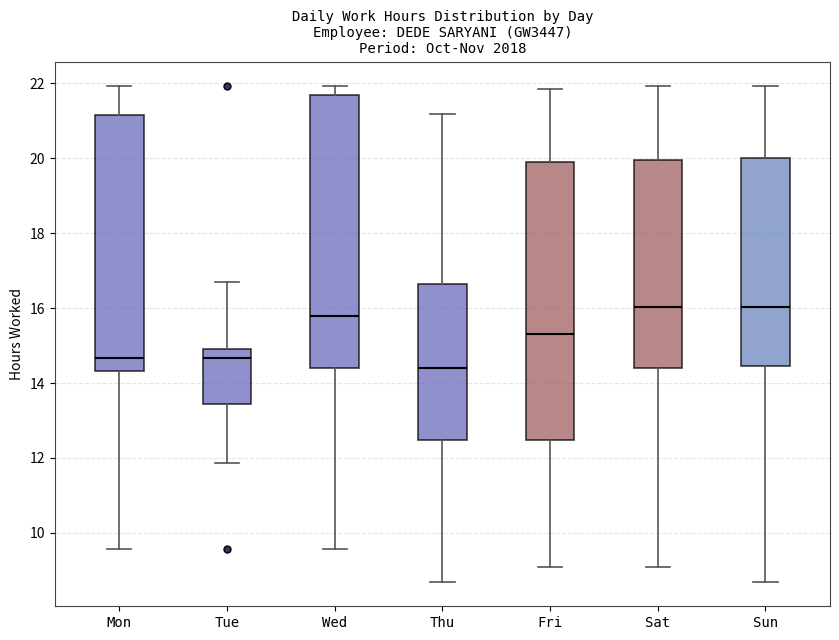

Which box's median line is the lowest?

Thu